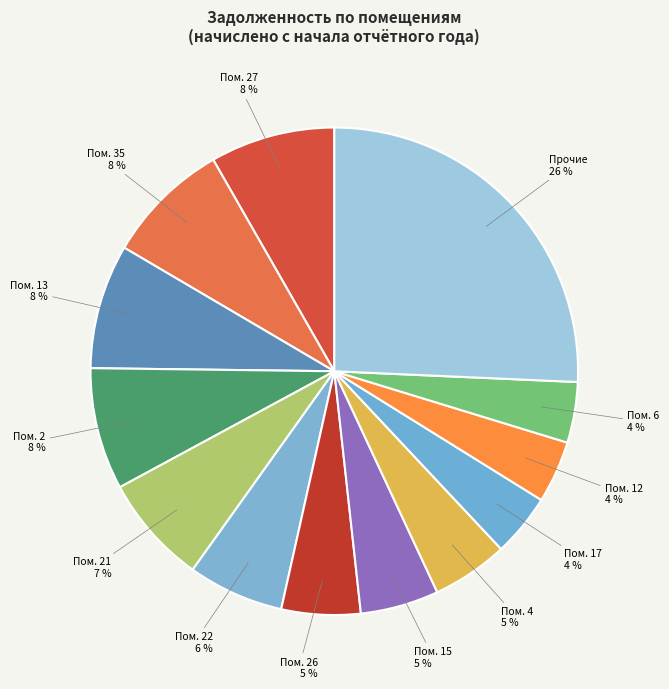

Does Пом. 17 account for over 50% of the chart?

No